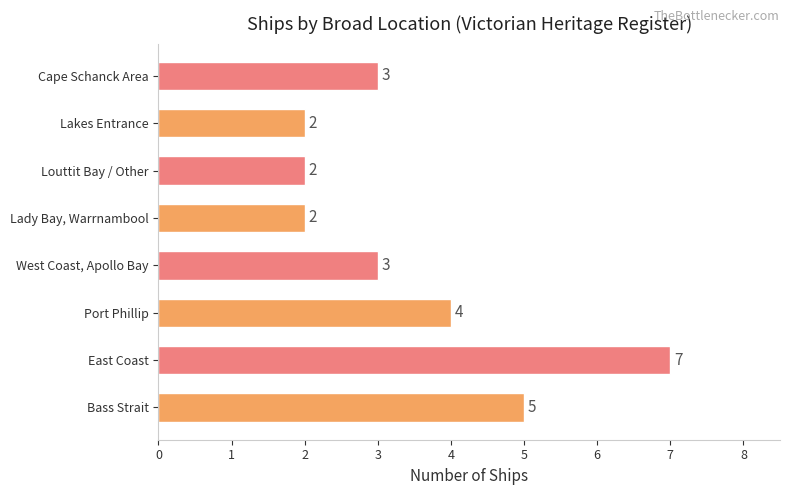

How many categories are shown in the chart?

8